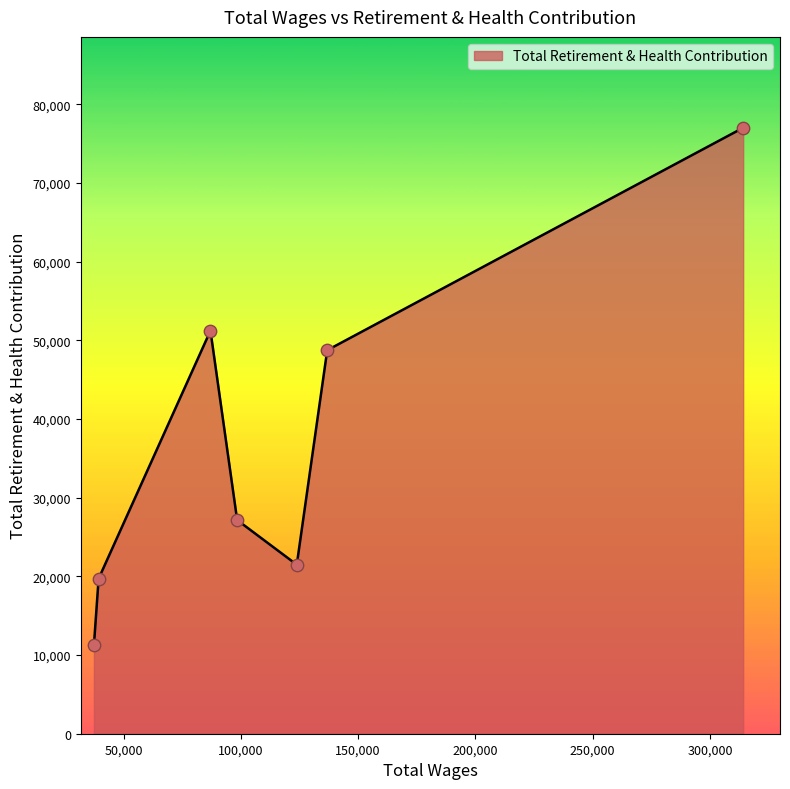

What is the average value?

36664